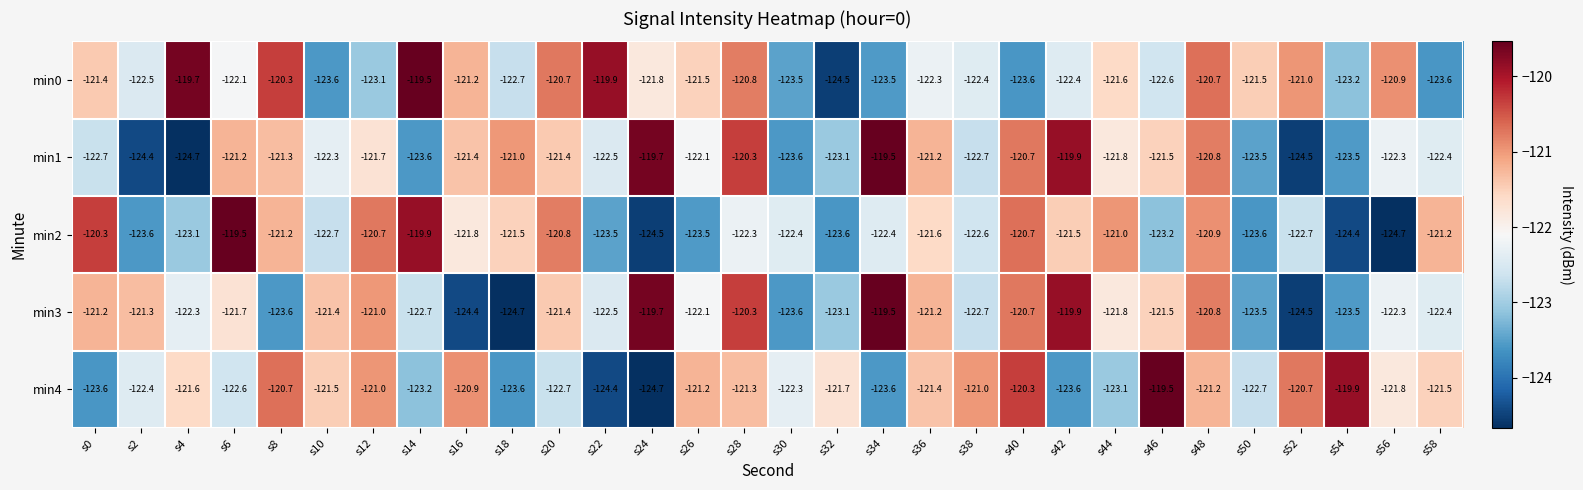

The value of min4 at s56 is -50.6. True or false?

False